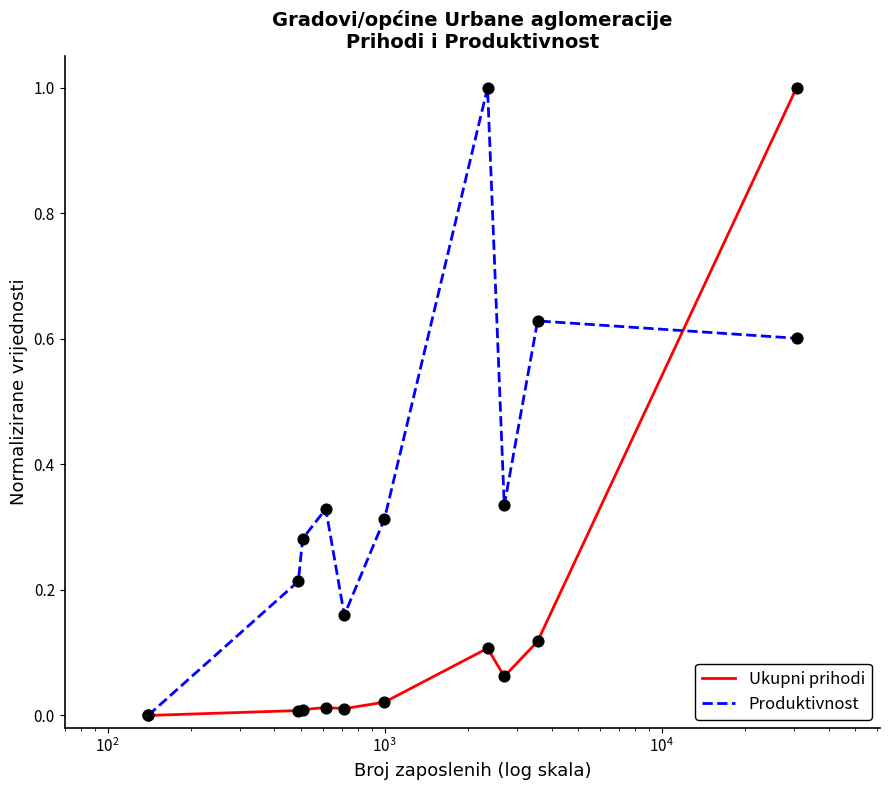

What is the highest value of the Produktivnost series?

1.0